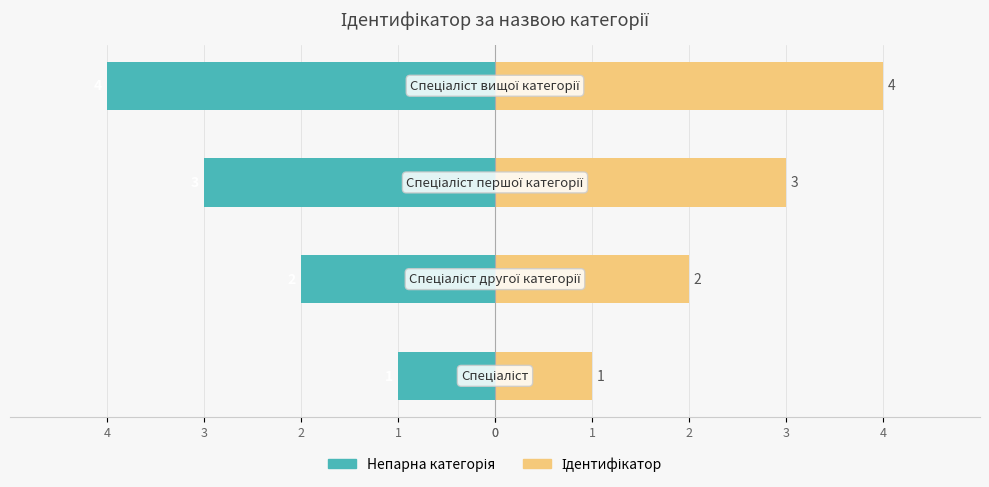

How many Ідентифікатор values are between 2 and 4?

3